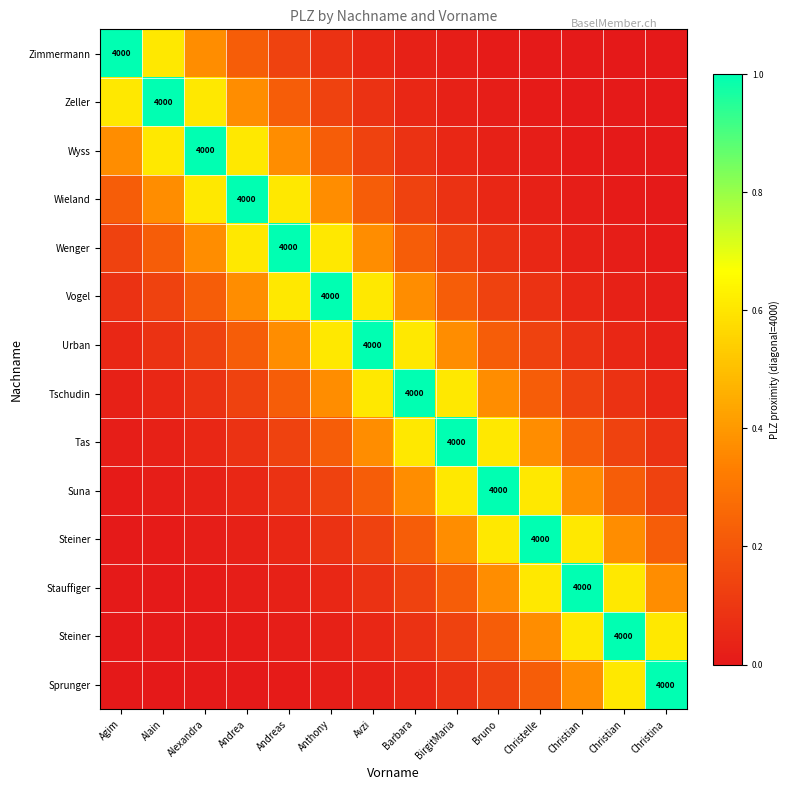

What is the maximum value shown in the chart?

1.0